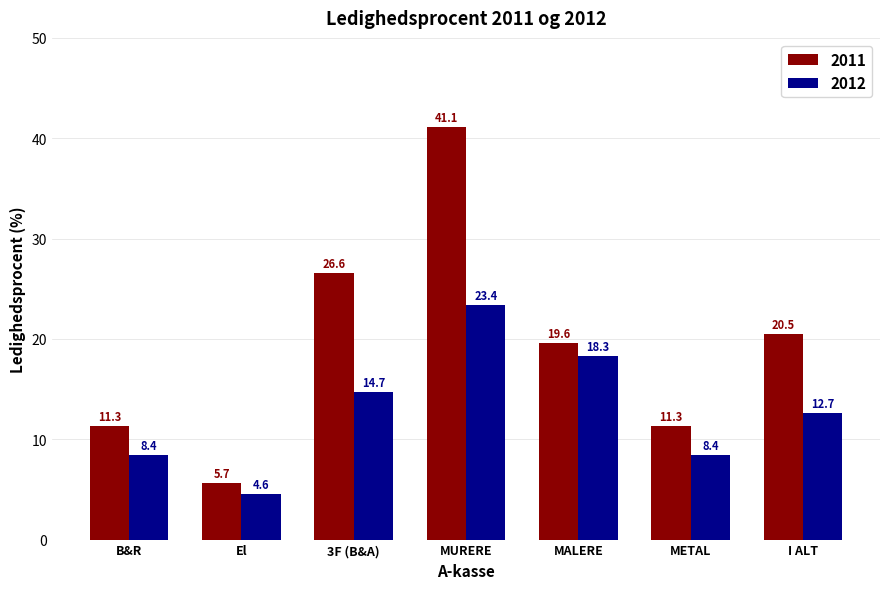

Rank the series by their average value, from lowest to highest.

2012, 2011